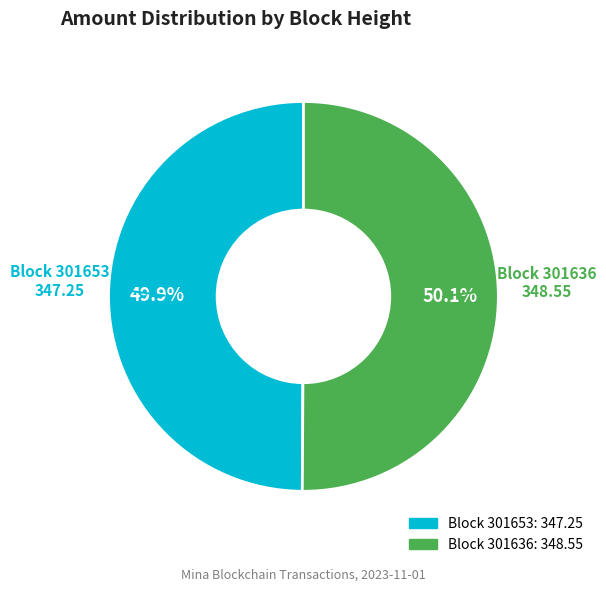

To the nearest percent, what is the difference between the largest and smallest slice percentages?

0%